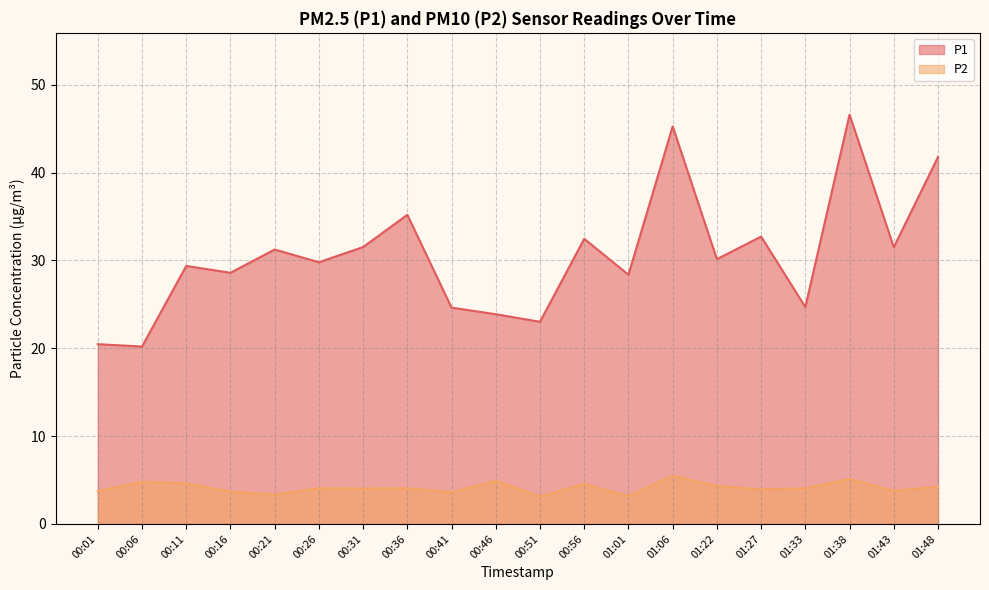

True or false: P1 has more than 2 points higher than both neighbors.

True